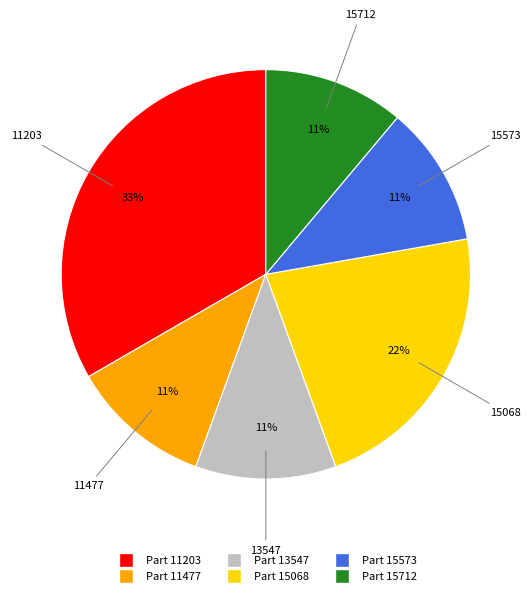

To the nearest percent, what is the average slice percentage?

17%